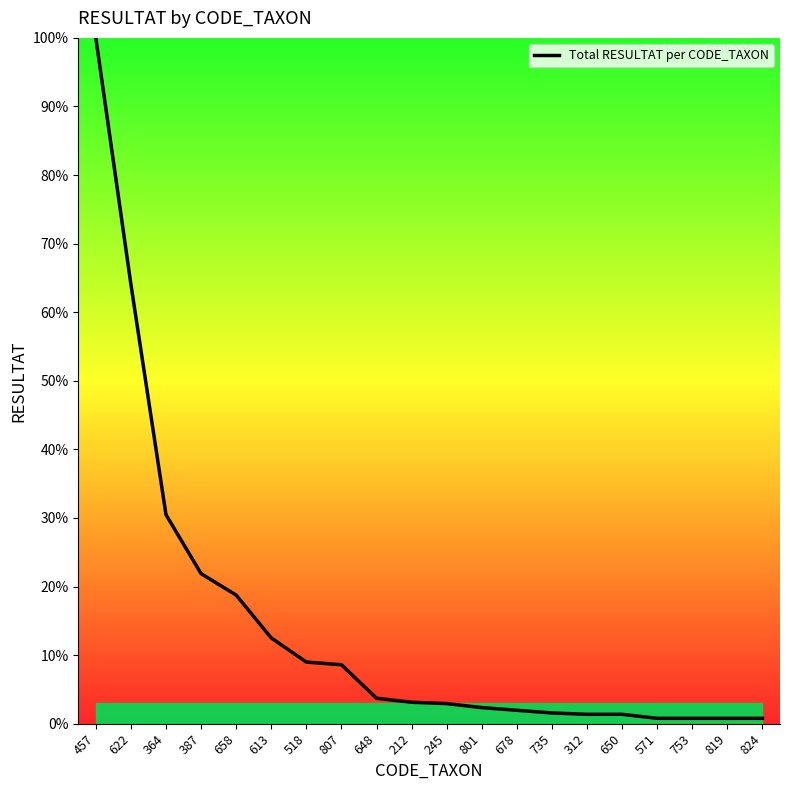

At which label is the value closest to 50?

622